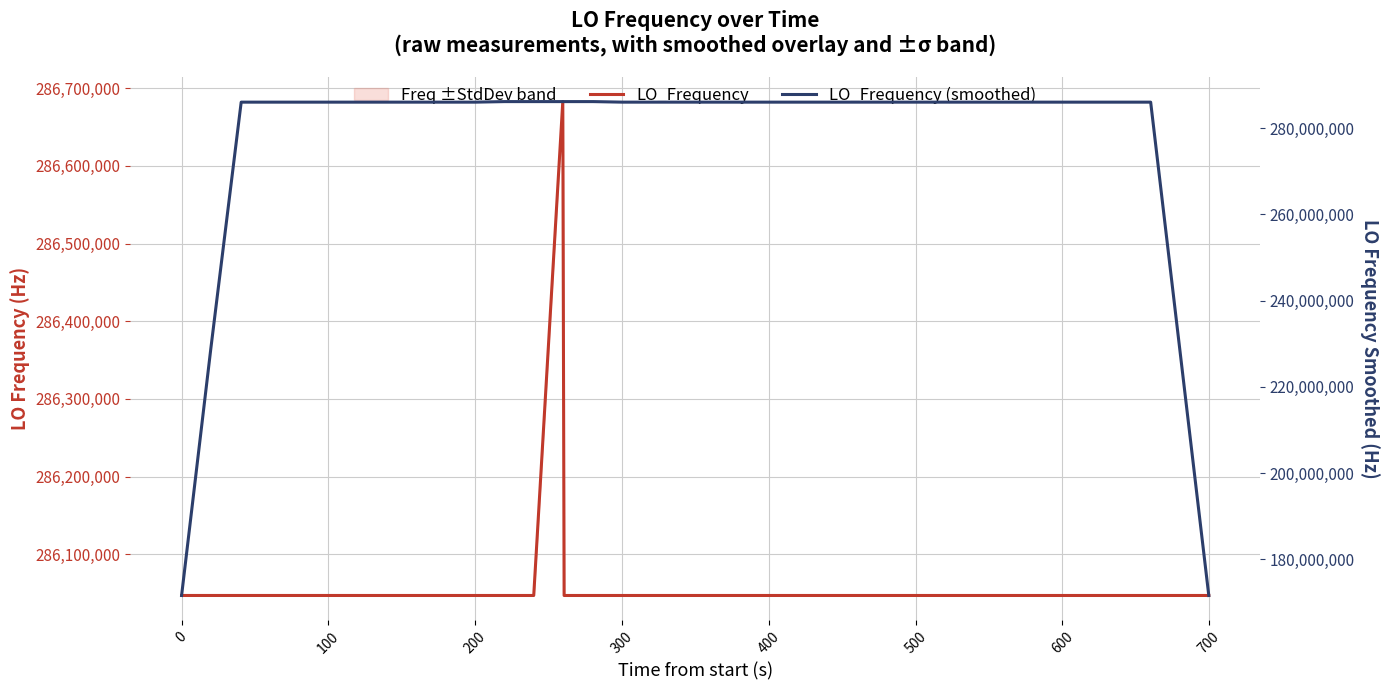

Which series has the largest range (max minus min)?

LO_Frequency (smoothed)